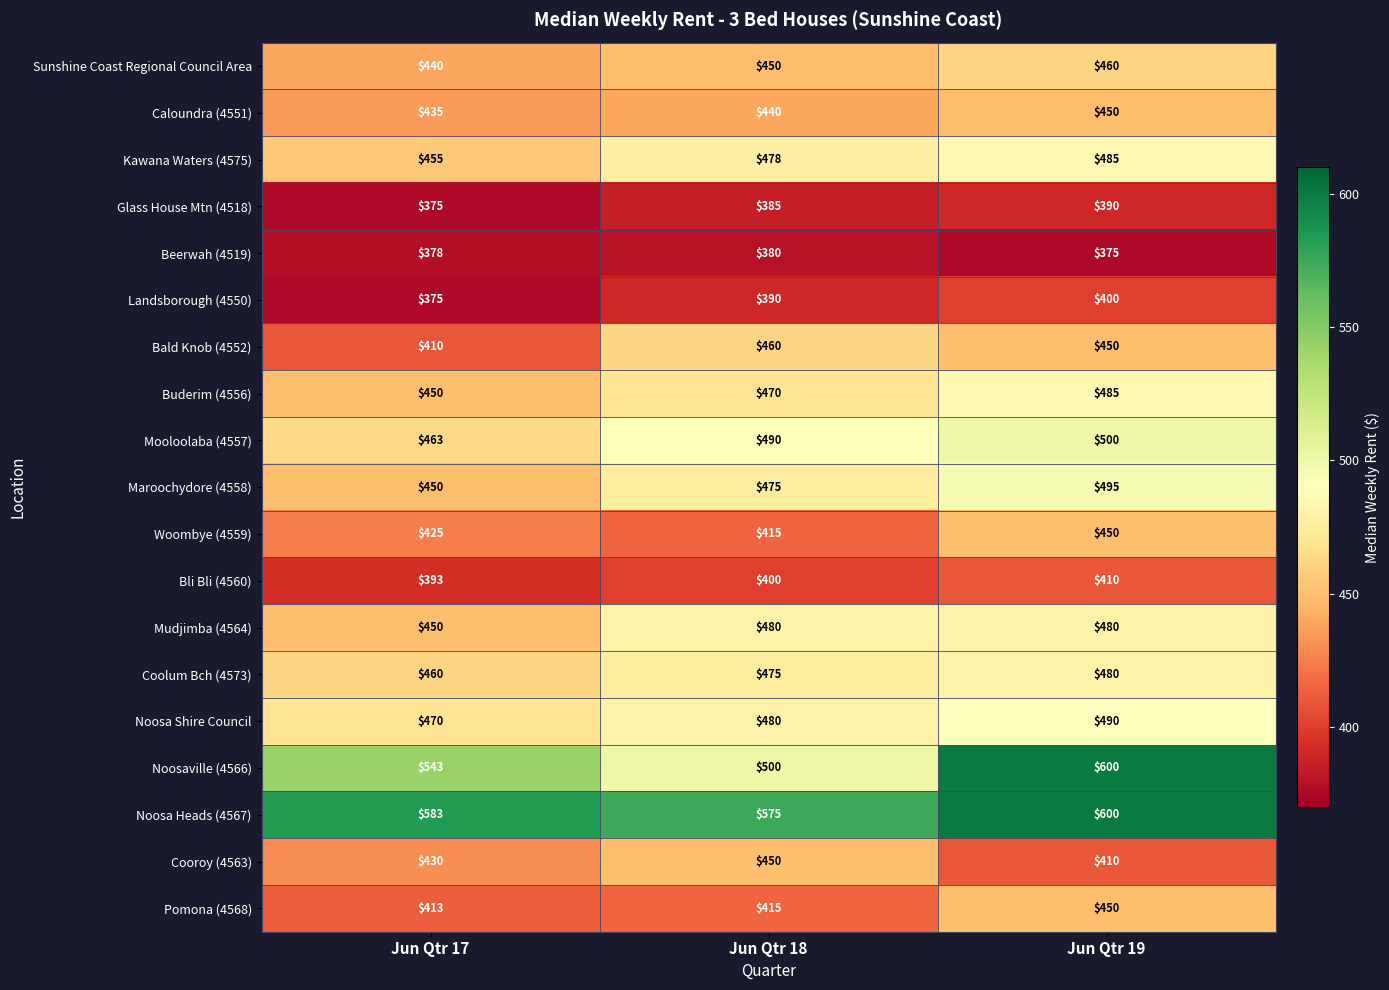

The value of Caloundra (4551) at Jun Qtr 17 is 435. True or false?

True